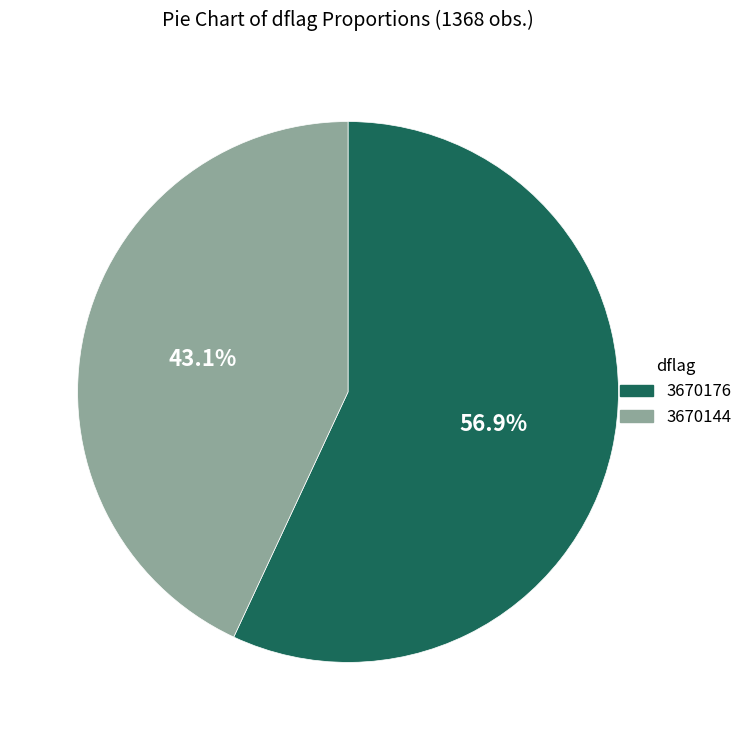

What is the smallest slice in the pie chart?

3670144